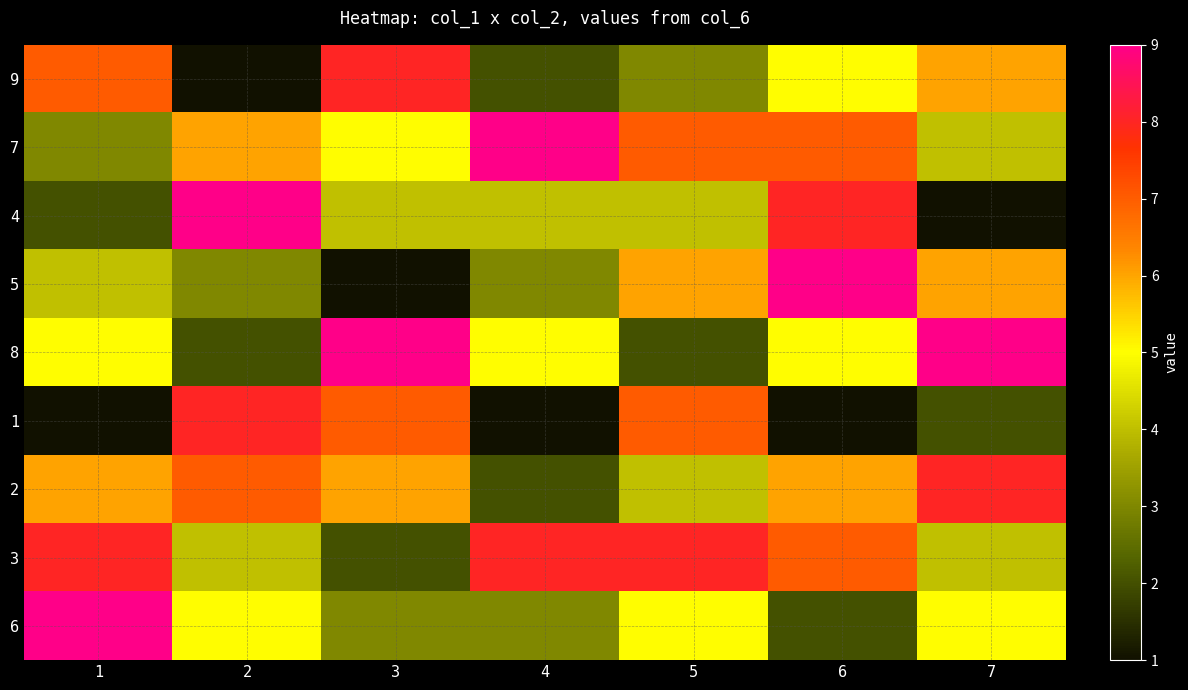

Reading left to right, transcribe all the data shown in this chart.

9: 1=7	2=1	3=8	4=2	5=3	6=5	7=6
7: 1=3	2=6	3=5	4=9	5=7	6=7	7=4
4: 1=2	2=9	3=4	4=4	5=4	6=8	7=1
5: 1=4	2=3	3=1	4=3	5=6	6=9	7=6
8: 1=5	2=2	3=9	4=5	5=2	6=5	7=9
1: 1=1	2=8	3=7	4=1	5=7	6=1	7=2
2: 1=6	2=7	3=6	4=2	5=4	6=6	7=8
3: 1=8	2=4	3=2	4=8	5=8	6=7	7=4
6: 1=9	2=5	3=3	4=3	5=5	6=2	7=5